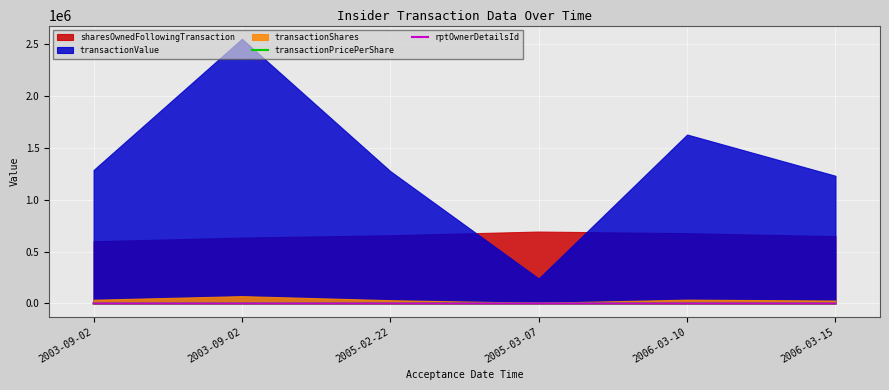

What is the average value of the rptOwnerDetailsId series?

17.2